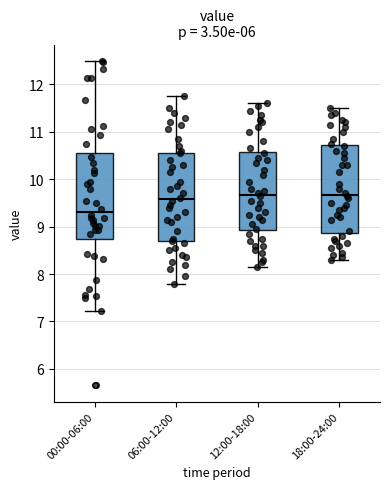

Where is the upper edge of the box for 00:00-06:00 on the y-axis? The values are not printed on the chart, so give them approximately, as read against the axis.

10.5